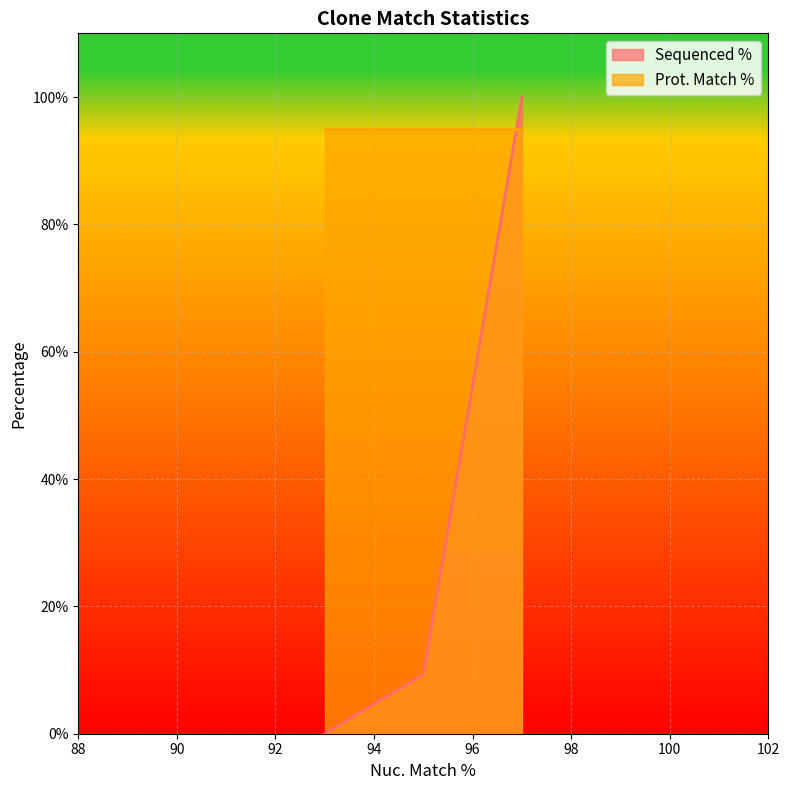

Which series has the largest total across all categories?

Prot. Match %